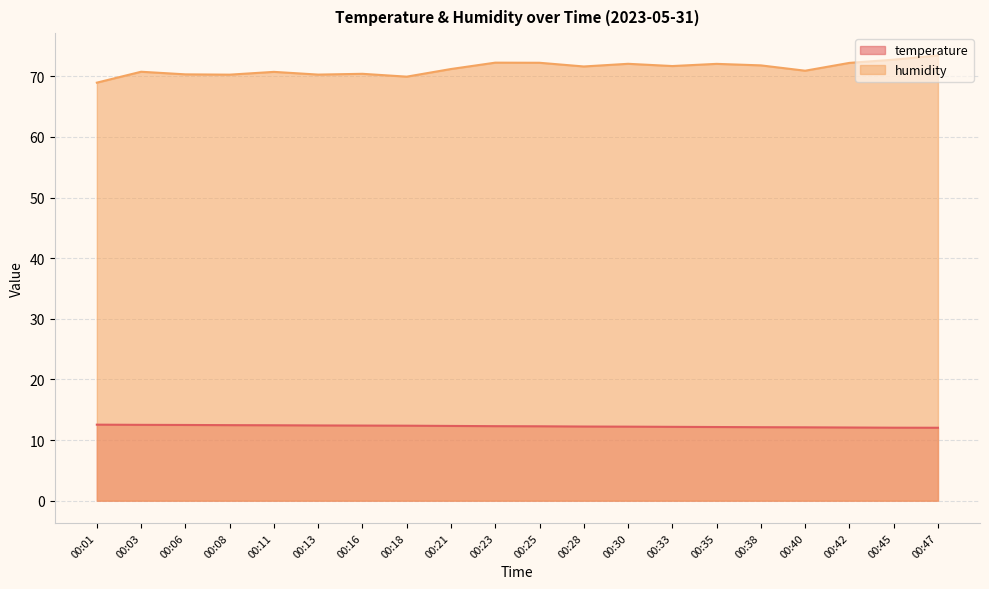

List the series in order of their overall mean, lowest first.

temperature, humidity